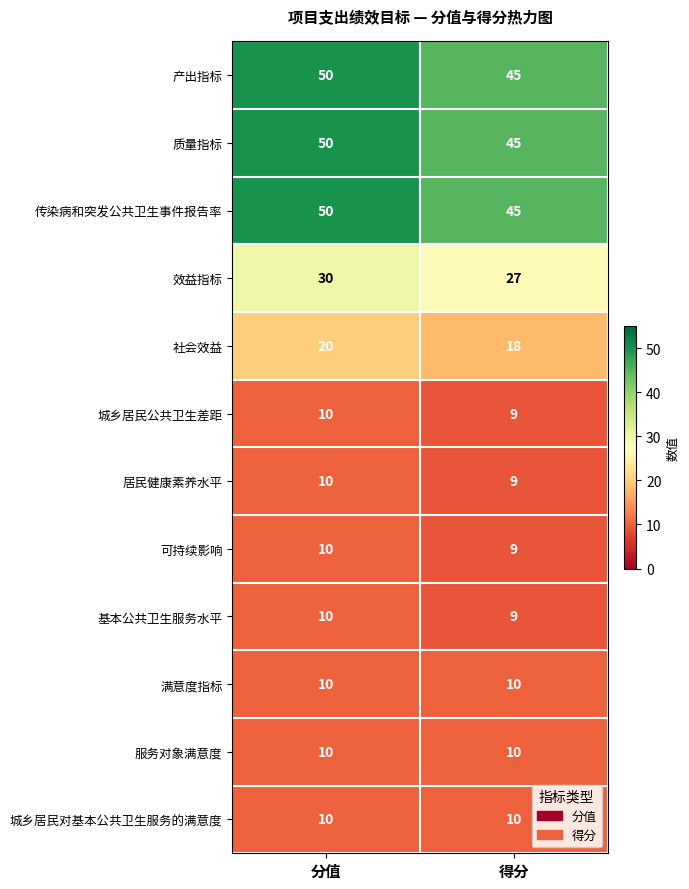

Rank the categories by 质量指标 value from lowest to highest.

得分, 分值